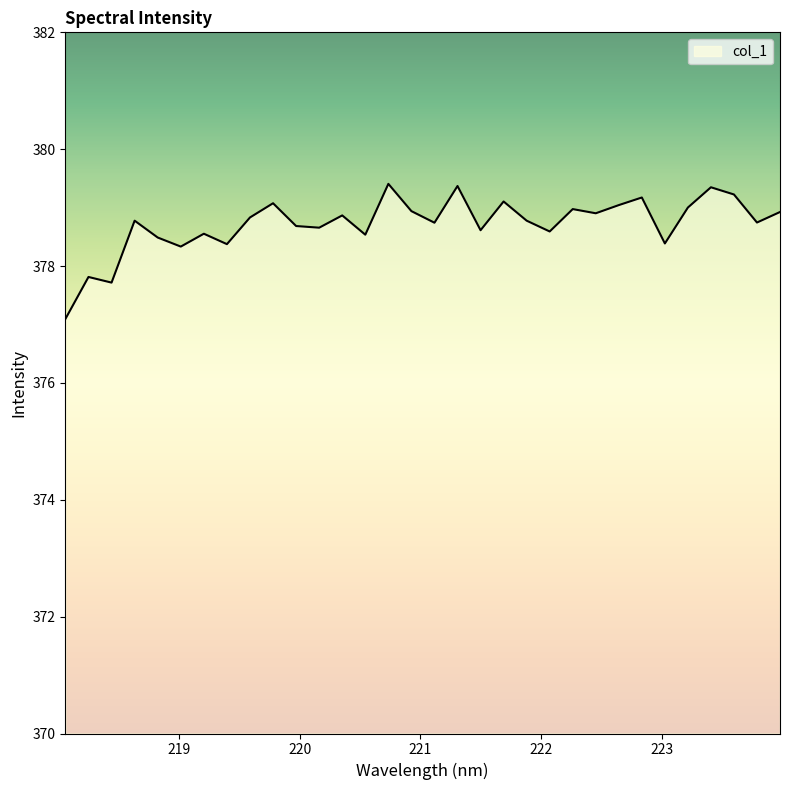

What is the greatest value displayed?

379.4